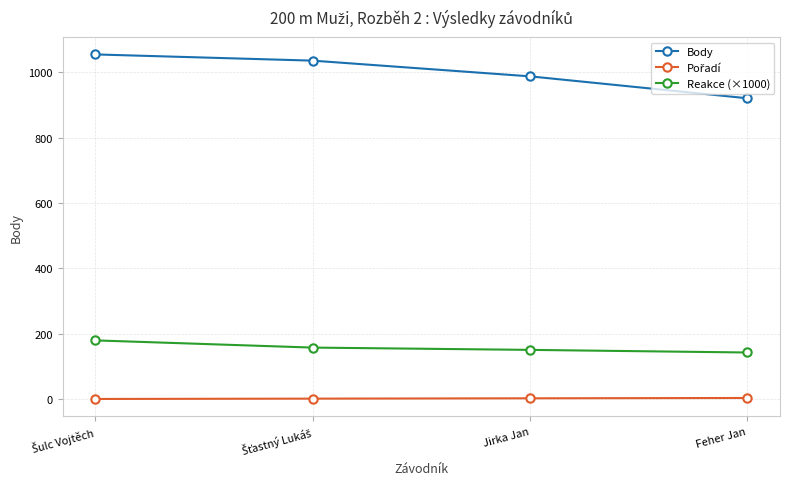

The Body series shows 1275 at Feher Jan. True or false?

False